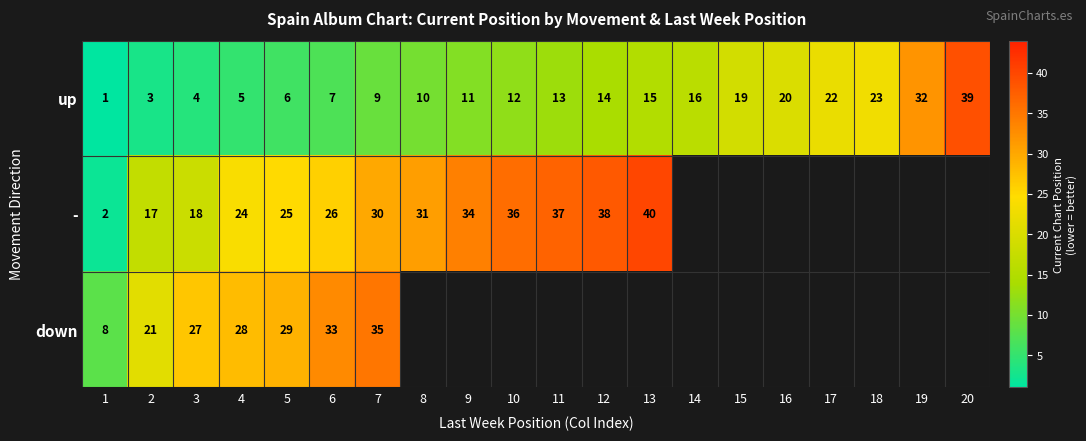

What is the spread (max minus min) of values at 2?

18